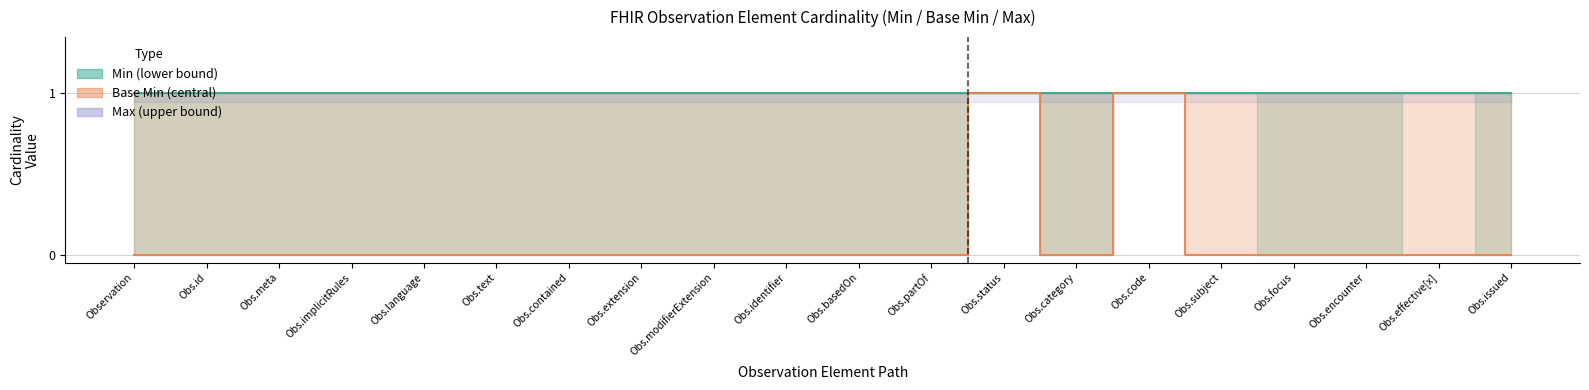

Reading right to left, what are all the values shown in this chart?

Min (lower bound): Observation.issued=0	Observation.effective[x]=1	Observation.encounter=0	Observation.focus=0	Observation.subject=1	Observation.code=1	Observation.category=0	Observation.status=1	Observation.partOf=0	Observation.basedOn=0	Observation.identifier=0	Observation.modifierExtension=0	Observation.extension=0	Observation.contained=0	Observation.text=0	Observation.language=0	Observation.implicitRules=0	Observation.meta=0	Observation.id=0	Observation=0
Base Min (central): Observation.issued=0	Observation.effective[x]=0	Observation.encounter=0	Observation.focus=0	Observation.subject=0	Observation.code=1	Observation.category=0	Observation.status=1	Observation.partOf=0	Observation.basedOn=0	Observation.identifier=0	Observation.modifierExtension=0	Observation.extension=0	Observation.contained=0	Observation.text=0	Observation.language=0	Observation.implicitRules=0	Observation.meta=0	Observation.id=0	Observation=0
Max (upper bound): Observation.issued=1	Observation.effective[x]=1	Observation.encounter=1	Observation.focus=1	Observation.subject=1	Observation.code=1	Observation.category=1	Observation.status=1	Observation.partOf=1	Observation.basedOn=1	Observation.identifier=1	Observation.modifierExtension=1	Observation.extension=1	Observation.contained=1	Observation.text=1	Observation.language=1	Observation.implicitRules=1	Observation.meta=1	Observation.id=1	Observation=1